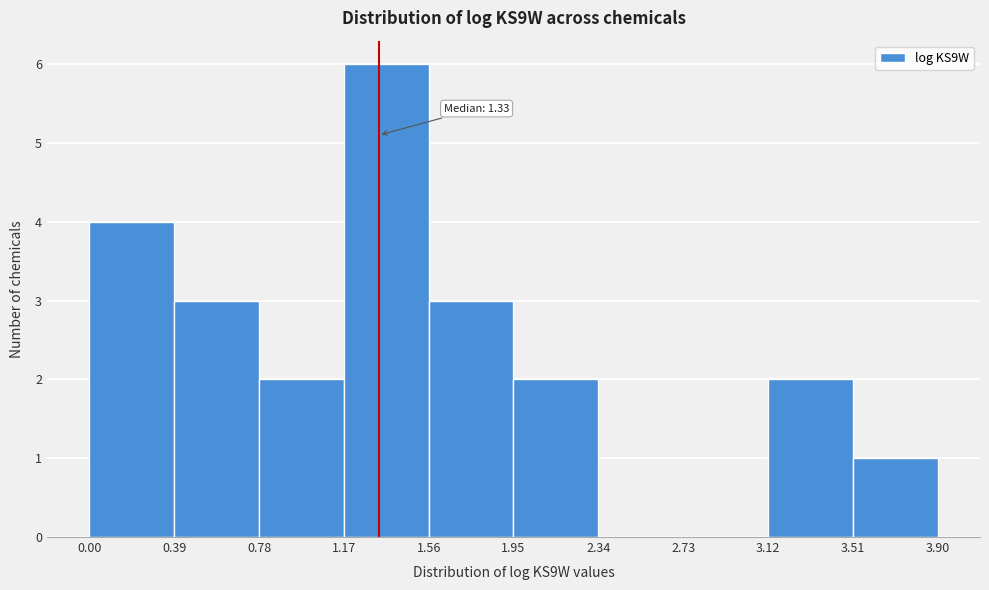

Which range on the x-axis has the tallest bar?

1.17 to 1.56